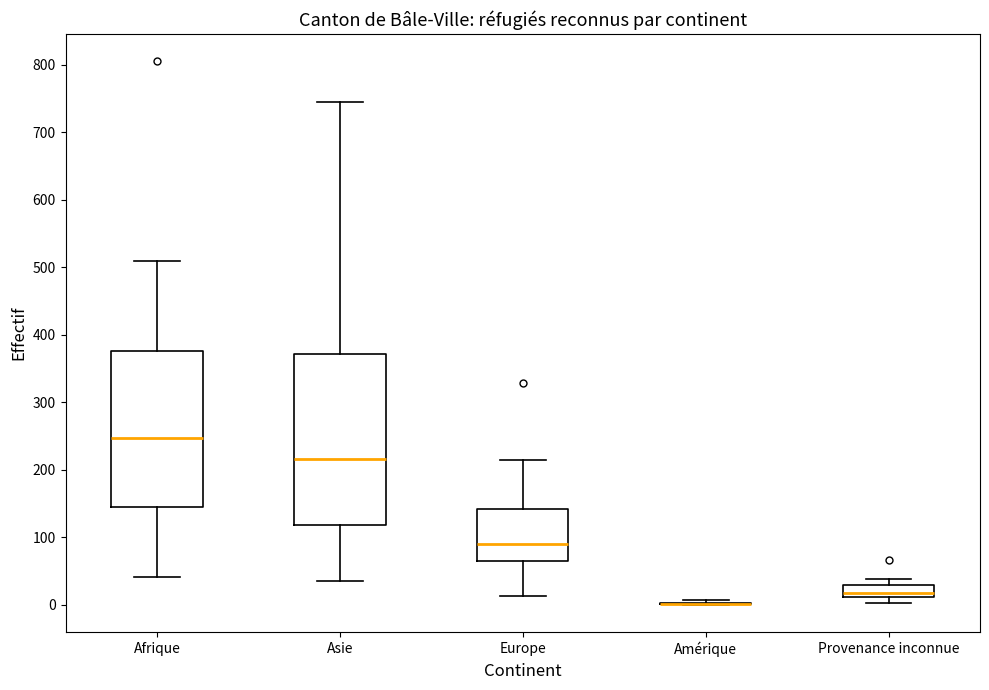

Where does the median line of the box for Europe sit on the y-axis? The values are not printed on the chart, so give them approximately, as read against the axis.

90